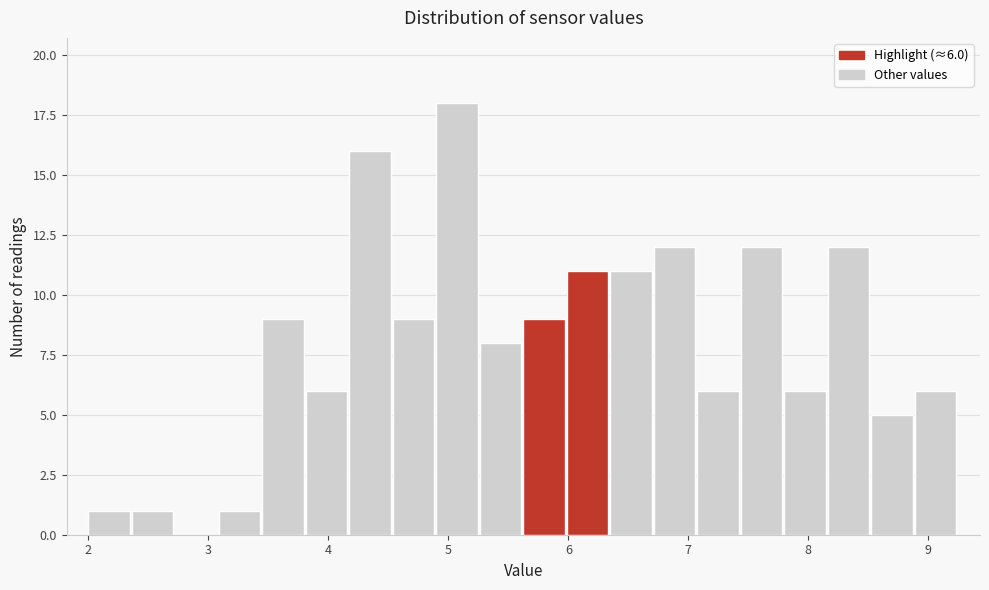

Around what value on the x-axis is the tallest bar? Give the approximate position of its centre, as read against the axis.

5.1